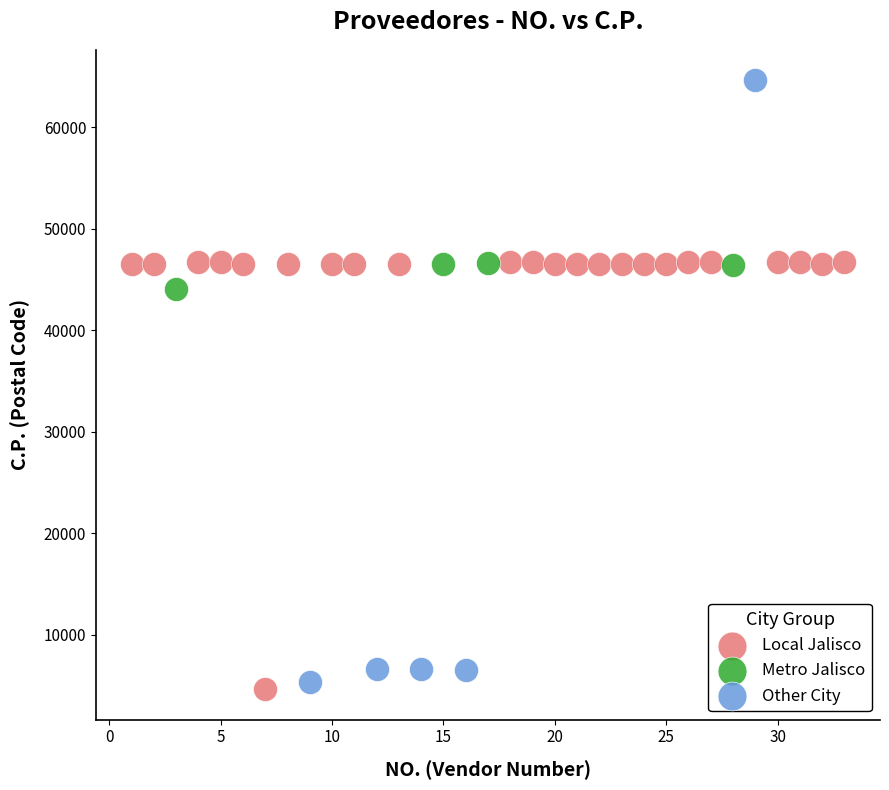

Which series has the largest Y range (max minus min)?

Other City